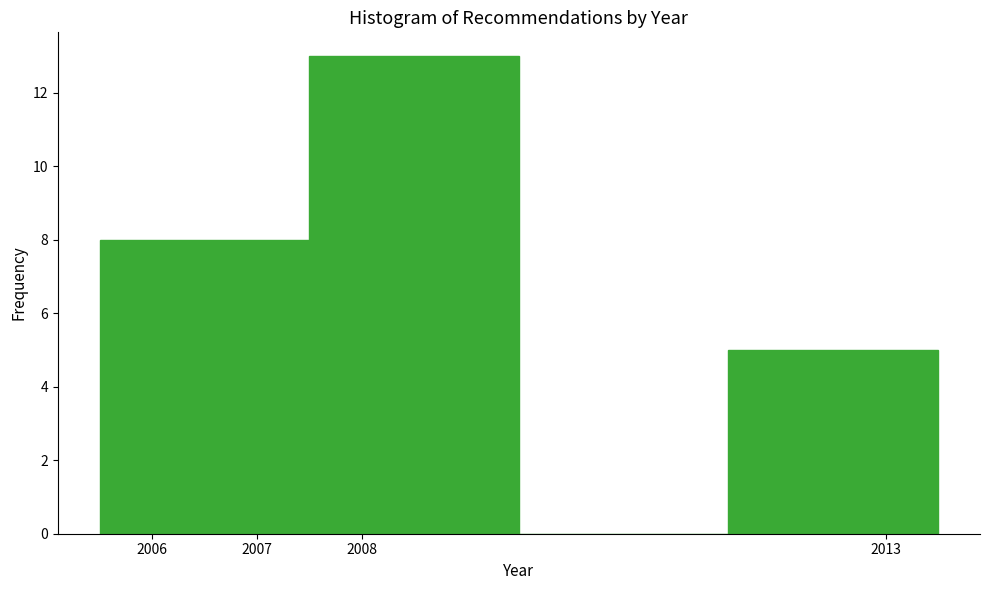

How tall is the bar that spans 2005.5 to 2007.5 on the x-axis? The values are not printed on the chart, so give them approximately, as read against the axis.

8